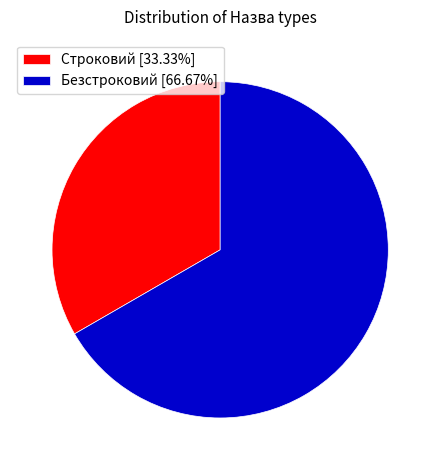

Rank the categories by value from lowest to highest.

Строковий, Безстроковий